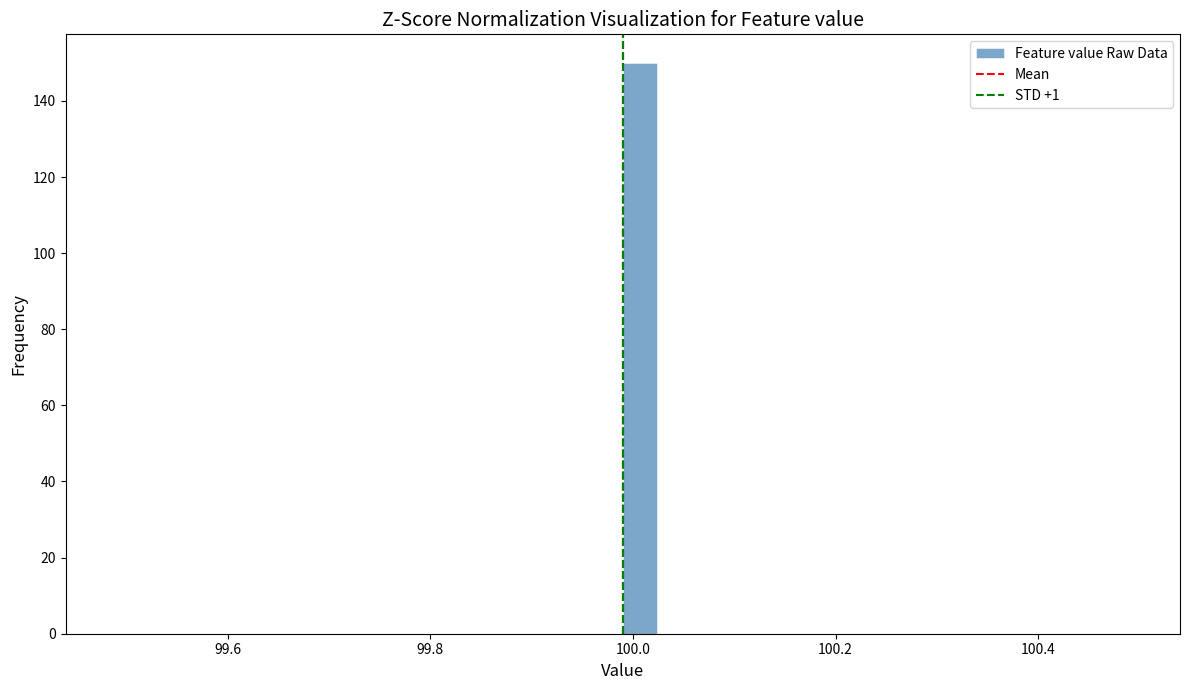

Read against the x-axis, roughly where is the centre of the tallest bar?

100.00